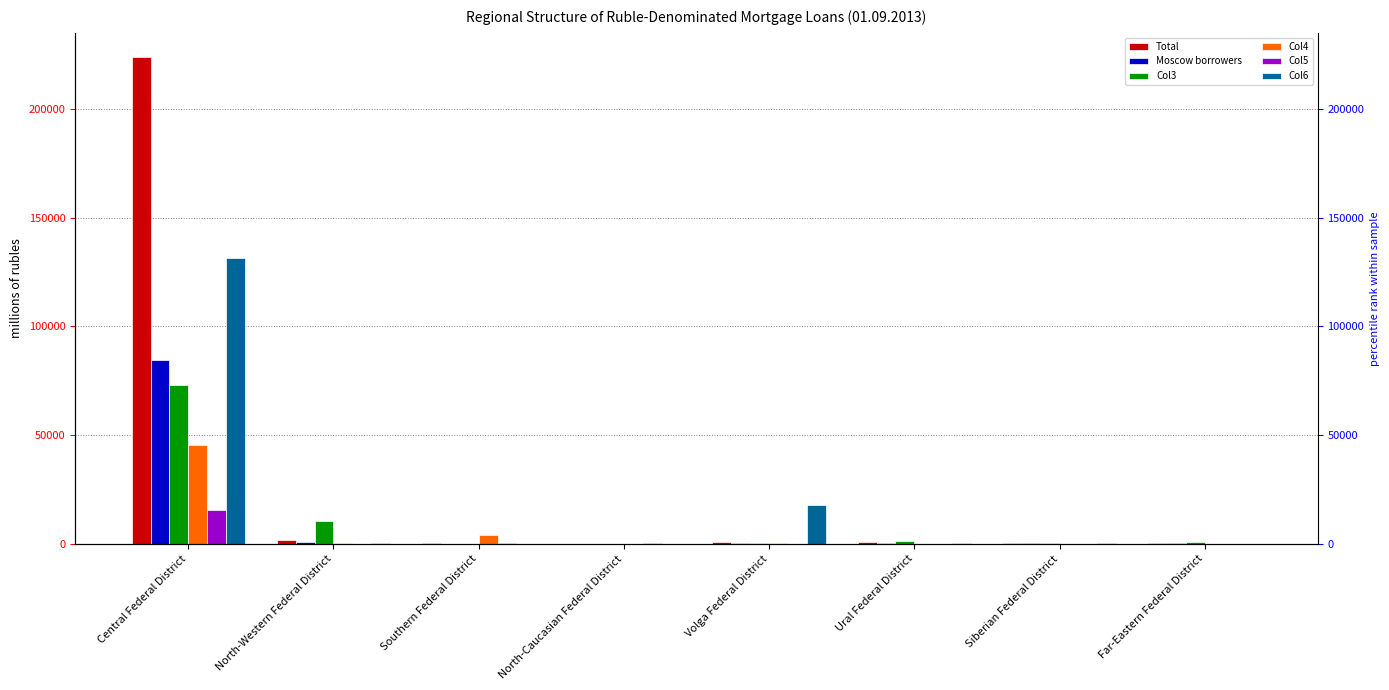

The value of Col3 at Southern Federal District is 6. True or false?

False